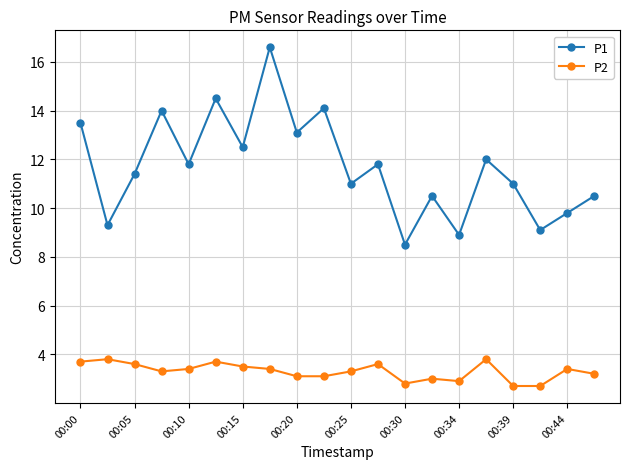

True or false: P2 and P1 cross at least once.

False